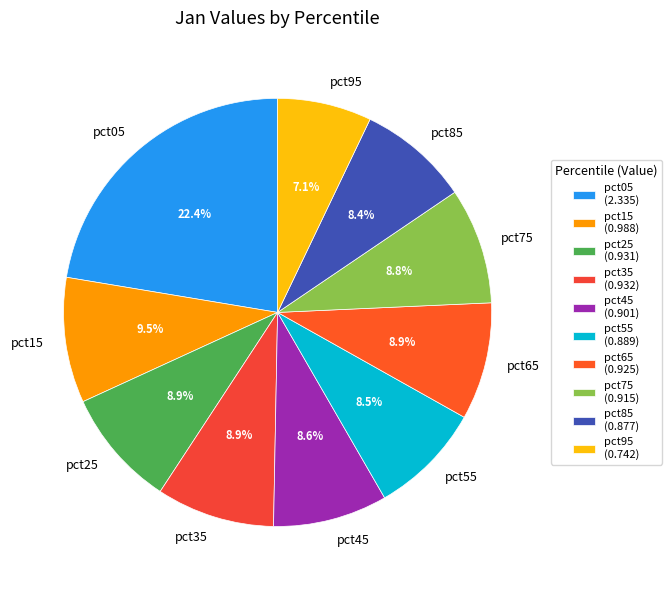

What is the smallest slice in the pie chart?

pct95